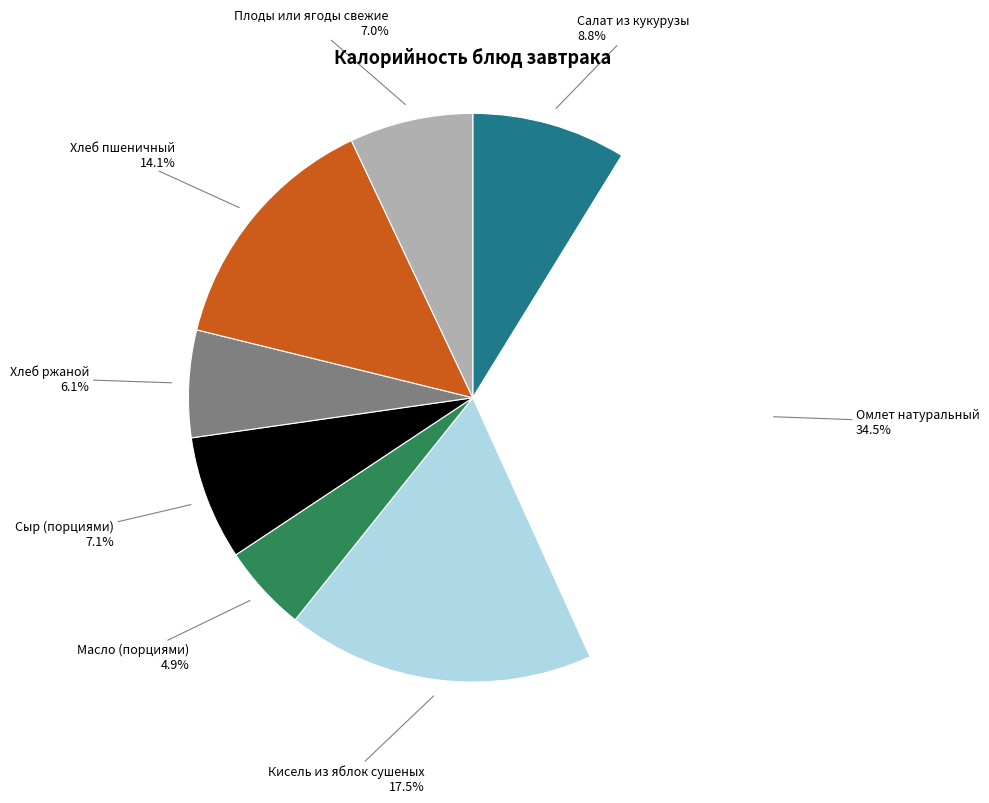

Does any single category account for the majority?

No